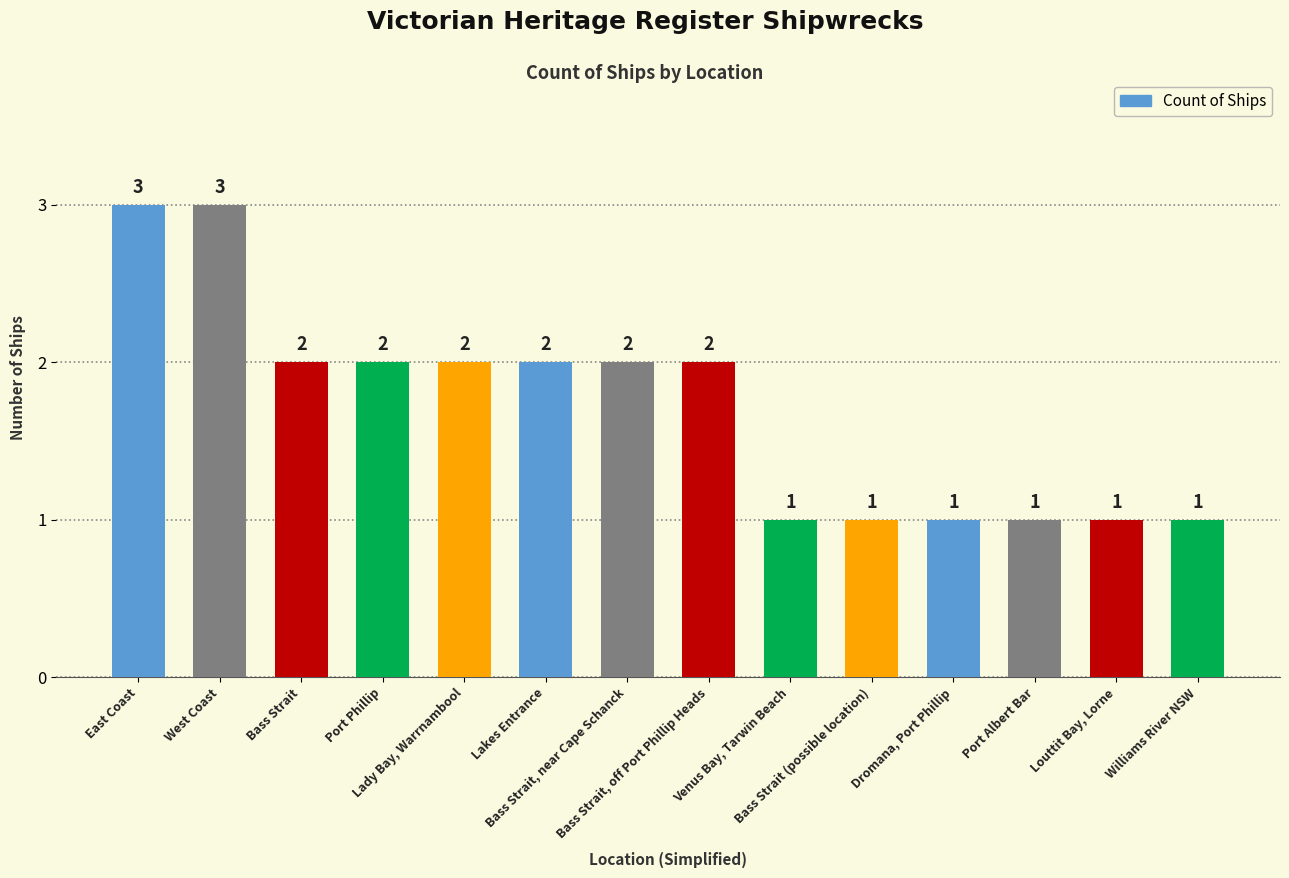

Reading left to right, extract all data points from this chart.

East Coast=3	West Coast=3	Bass Strait=2	Port Phillip=2	Lady Bay, Warrnambool=2	Lakes Entrance=2	Bass Strait, near Cape Schanck=2	Bass Strait, off Port Phillip Heads=2	Venus Bay, Tarwin Beach=1	Bass Strait (possible location)=1	Dromana, Port Phillip=1	Port Albert Bar=1	Louttit Bay, Lorne=1	Williams River NSW=1